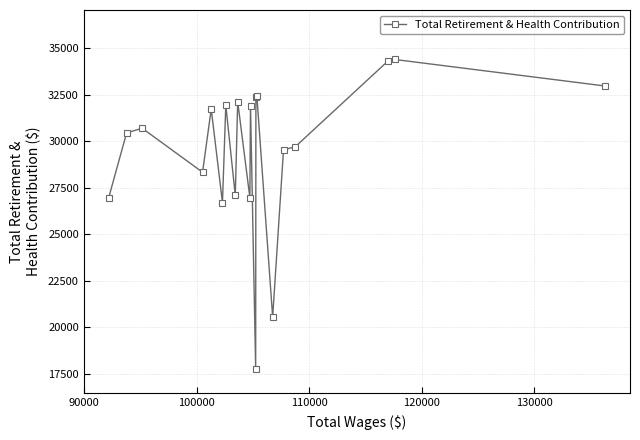

What is the minimum value shown in the chart?

17773